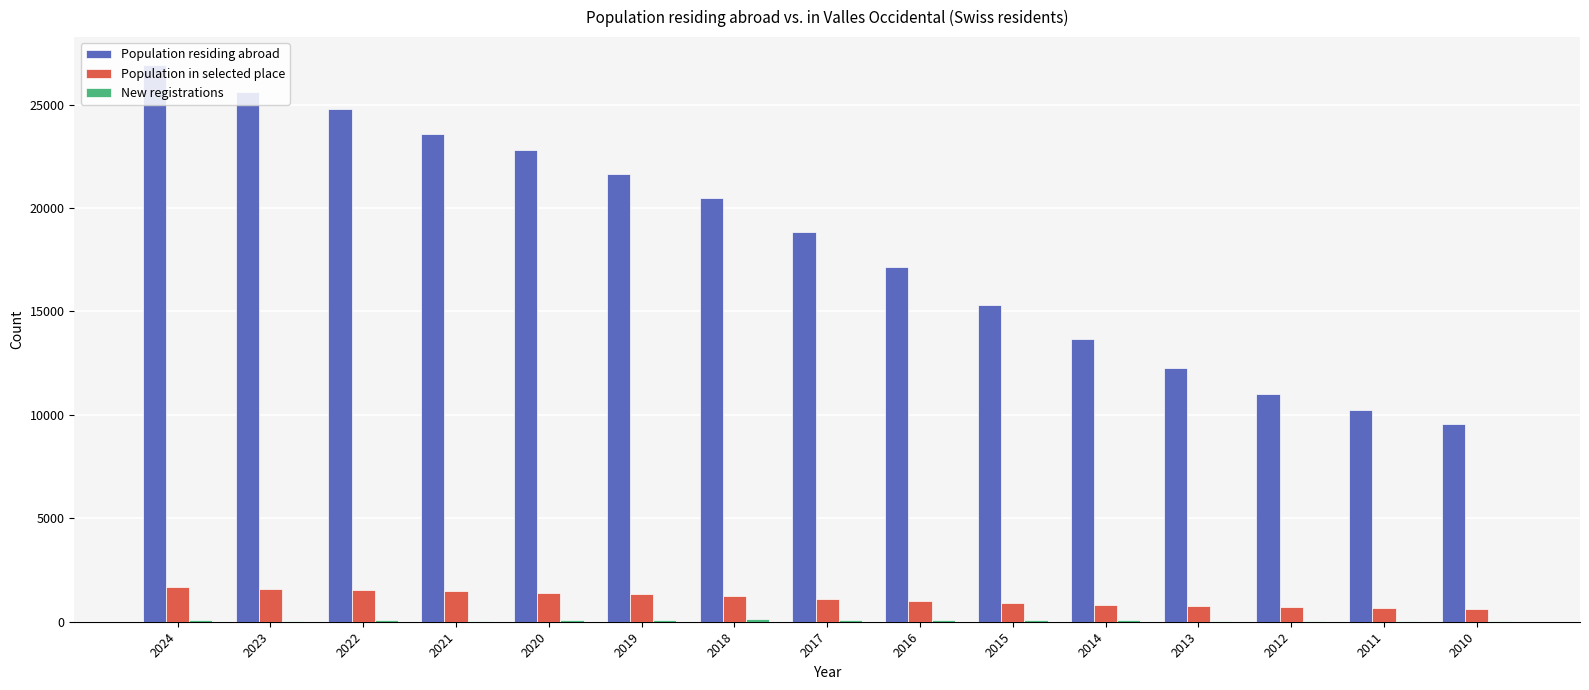

Which series has the largest total across all categories?

Population residing abroad